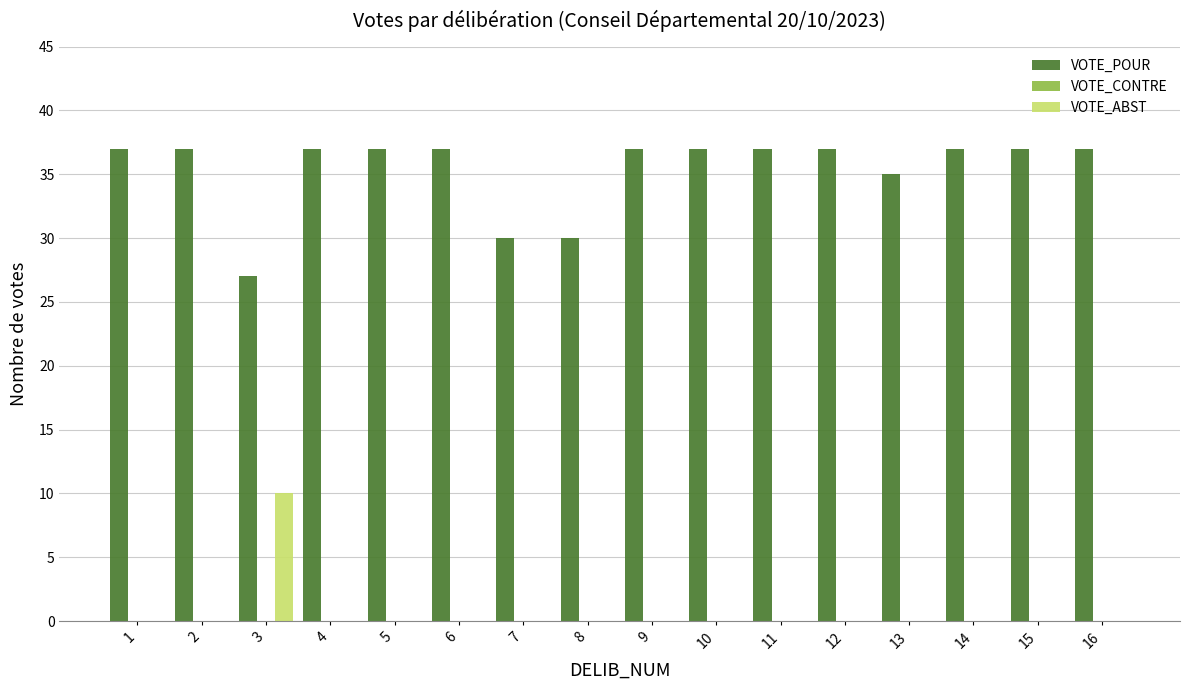

Is it true that VOTE_ABST equals 0 at 16?

True